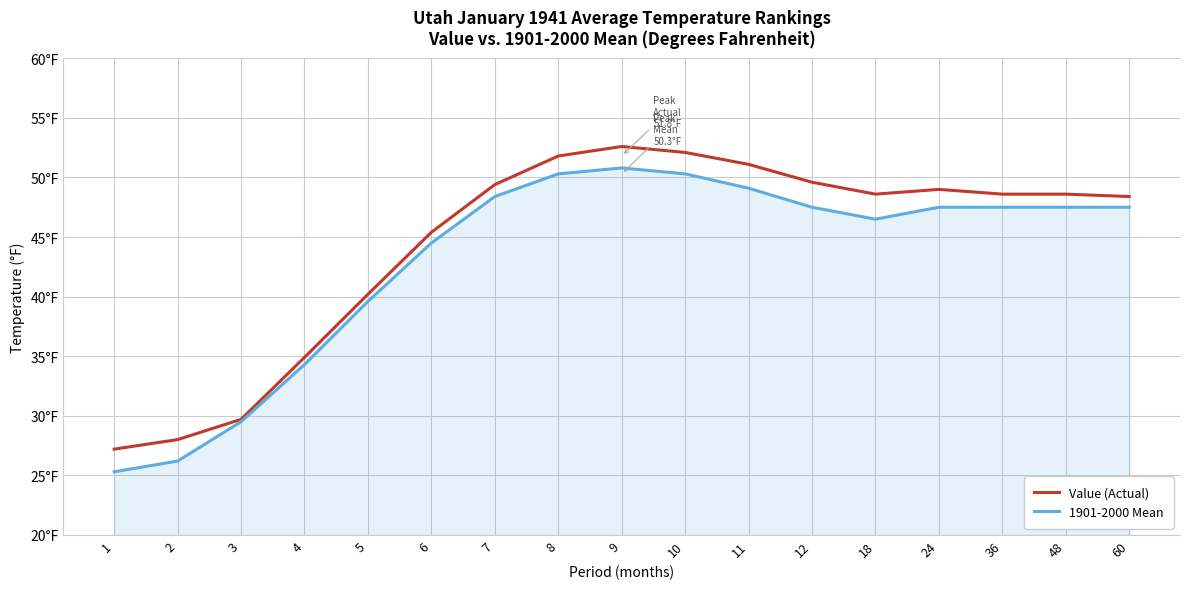

What are all the series names shown in the legend?

Value (Actual), 1901-2000 Mean